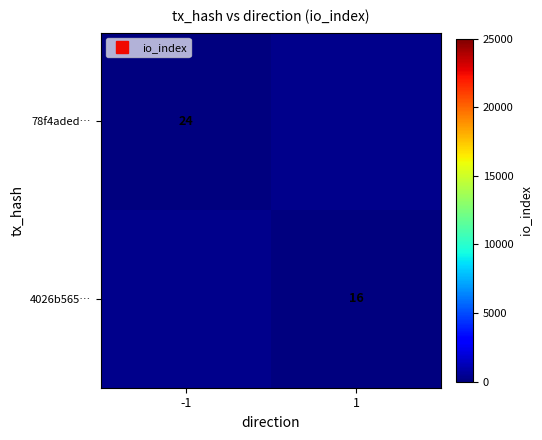

Which has a higher value, 1 or -1?

-1